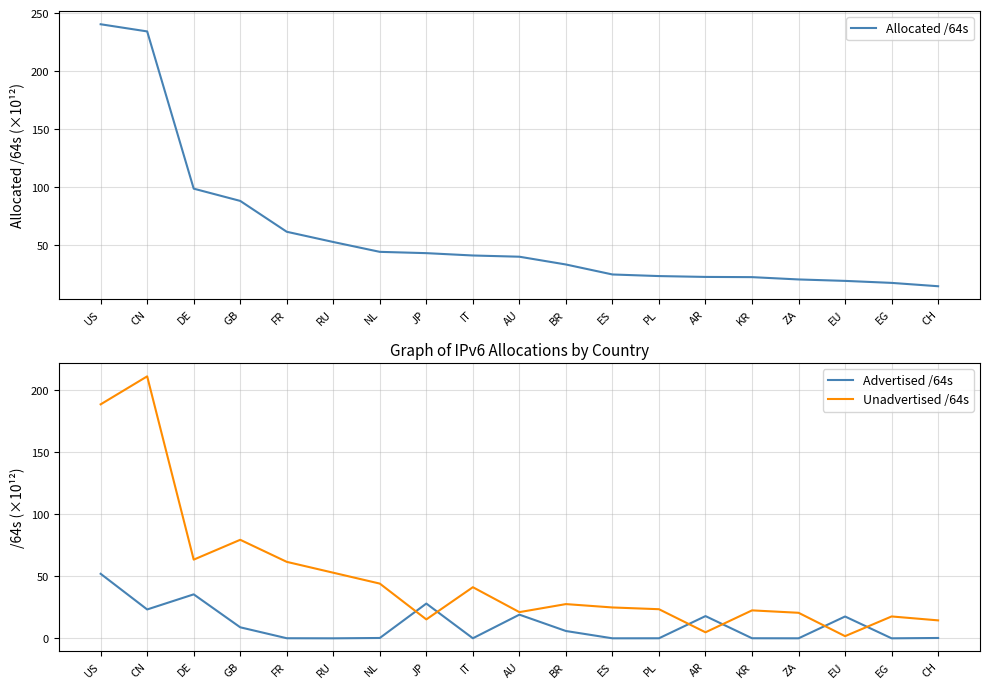

How many lines are shown in the chart?

3